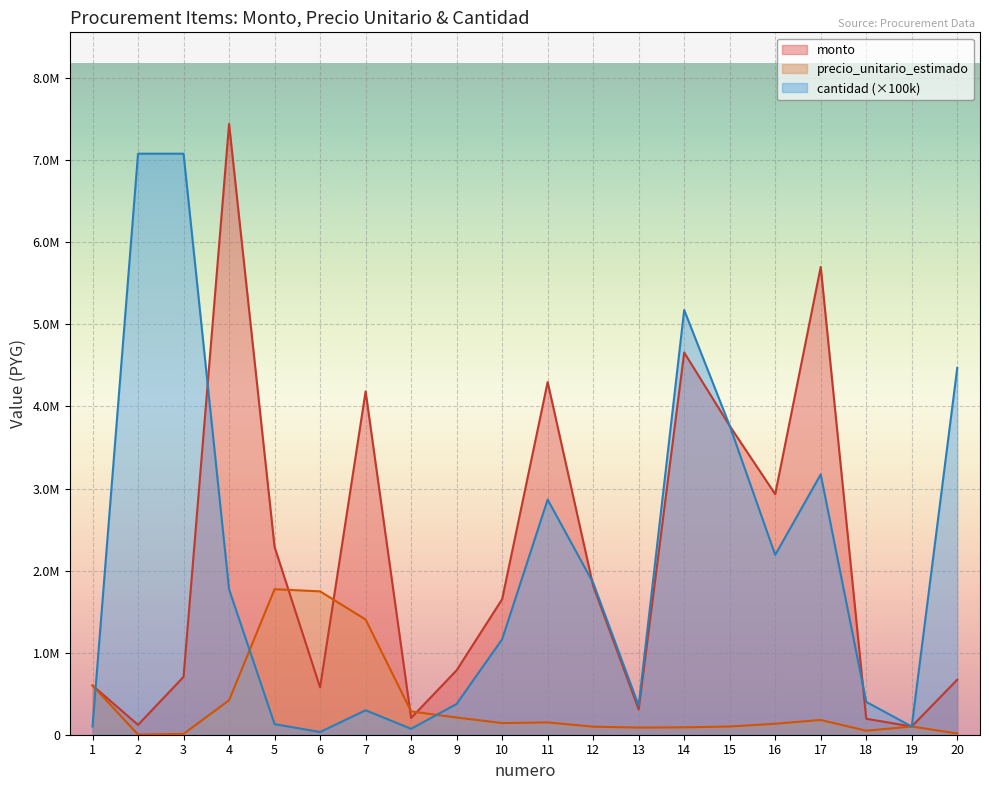

List the labels in order of monto value, largest first.

4, 17, 14, 11, 7, 15, 16, 5, 12, 10, 9, 3, 20, 1, 6, 13, 8, 18, 2, 19